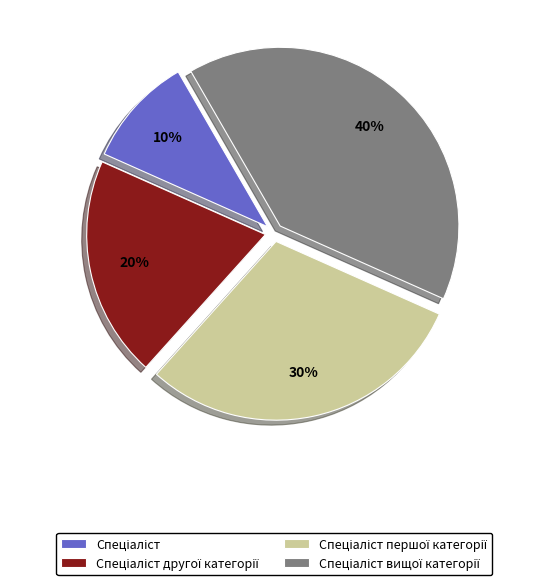

To the nearest percent, what is the difference between the largest and smallest slice percentages?

30%